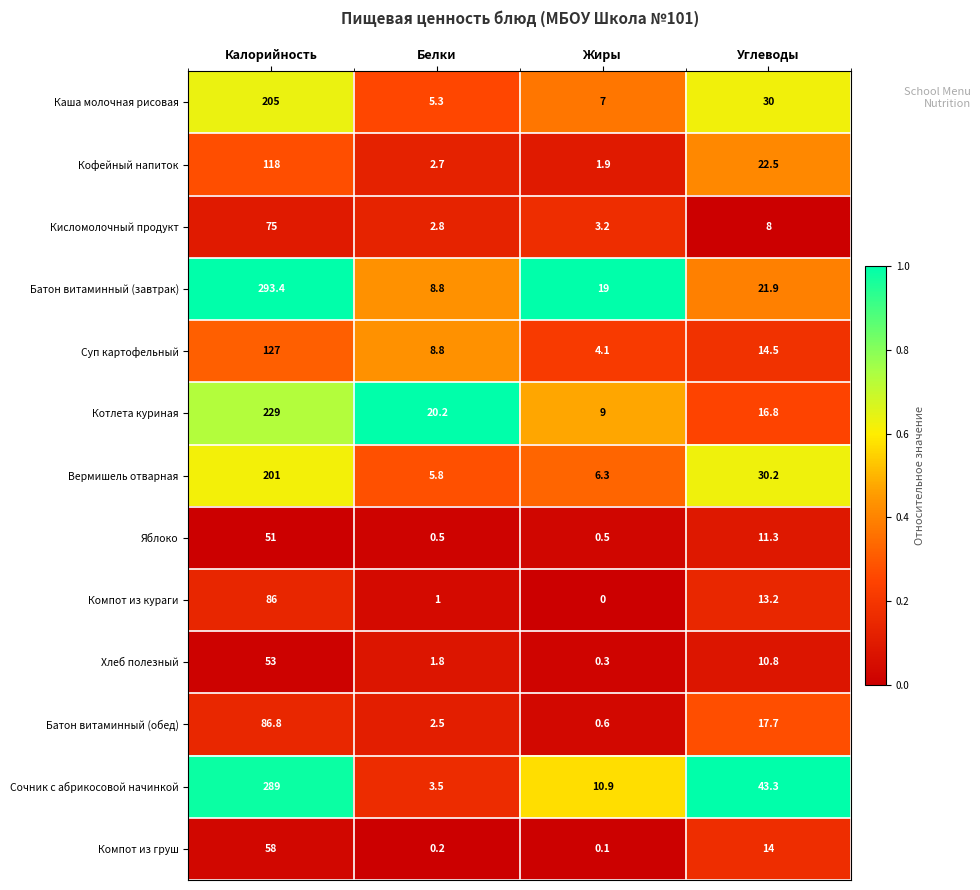

At which category is the sum across all series the highest?

Калорийность